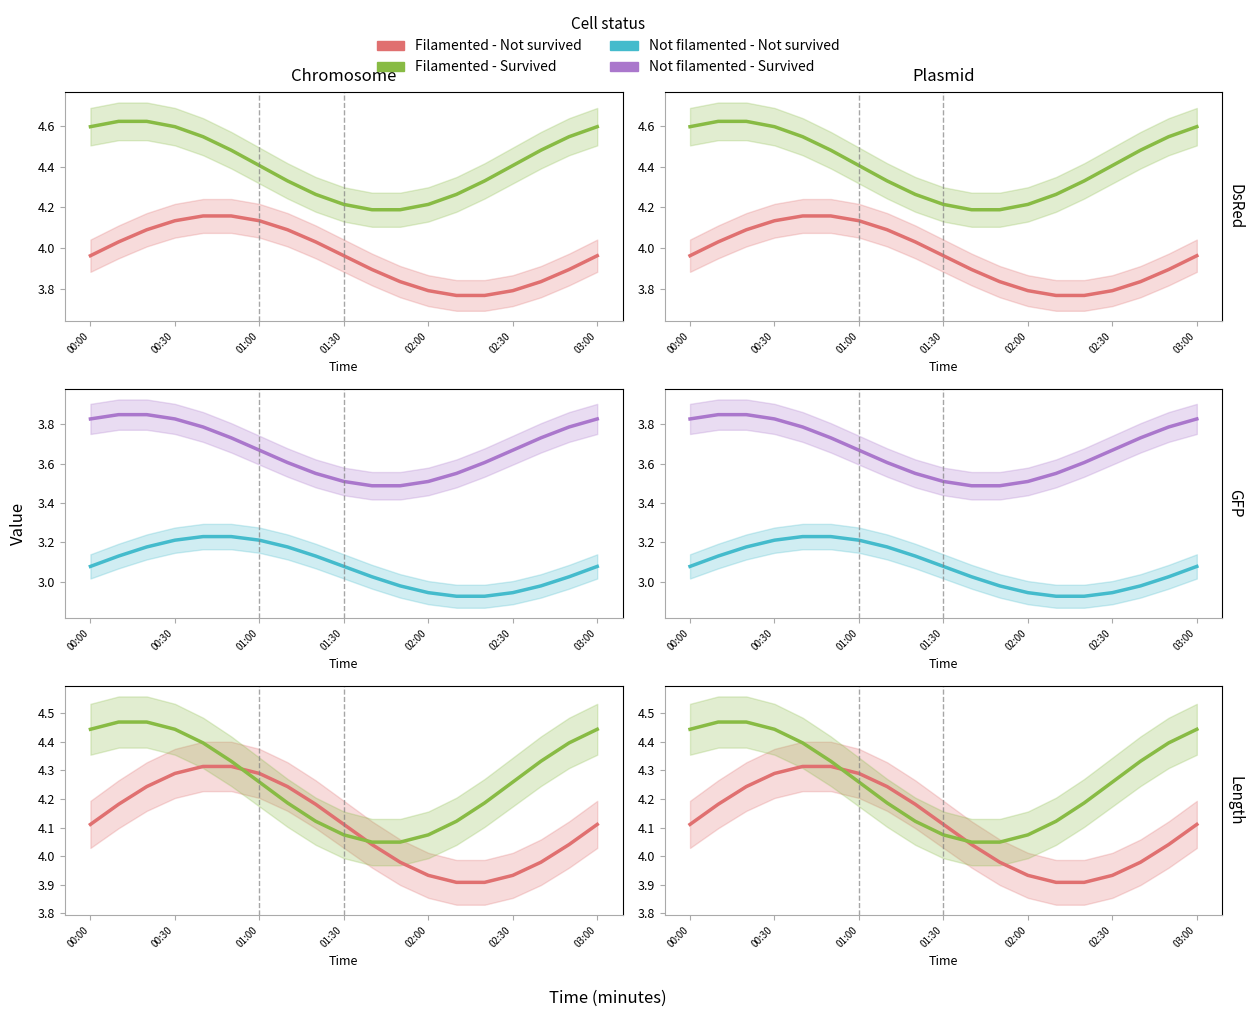

Reading left to right, extract all data points from this chart.

Filamented - Not survived: 4.0	4.0	4.1	4.1	4.2	4.2	4.1	4.1	4.0	4.0	3.9	3.8	3.8	3.8	3.8	3.8	3.8	3.9	4.0
Filamented - Survived: 4.6	4.6	4.6	4.6	4.5	4.5	4.4	4.3	4.3	4.2	4.2	4.2	4.2	4.3	4.3	4.4	4.5	4.5	4.6
Not filamented - Not survived: 3.1	3.1	3.2	3.2	3.2	3.2	3.2	3.2	3.1	3.1	3.0	3.0	2.9	2.9	2.9	2.9	3.0	3.0	3.1
Not filamented - Survived: 3.8	3.8	3.8	3.8	3.8	3.7	3.7	3.6	3.6	3.5	3.5	3.5	3.5	3.6	3.6	3.7	3.7	3.8	3.8
col 4.115: 4.1	4.2	4.2	4.3	4.3	4.3	4.3	4.2	4.2	4.1	4.0	4.0	3.9	3.9	3.9	3.9	4.0	4.0	4.1
col 4.263: 4.4	4.5	4.5	4.4	4.4	4.3	4.3	4.2	4.1	4.1	4.0	4.0	4.1	4.1	4.2	4.3	4.3	4.4	4.4